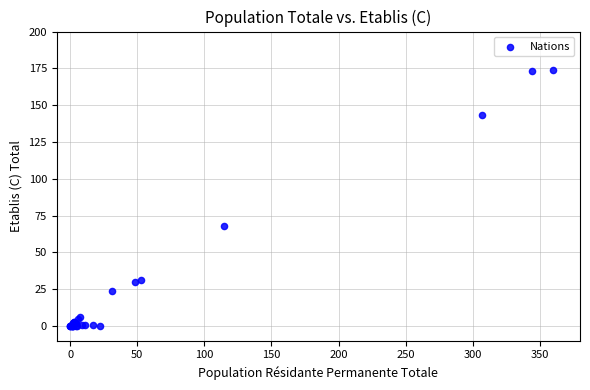

What Y value in the scatter plot is closest to 87?

68